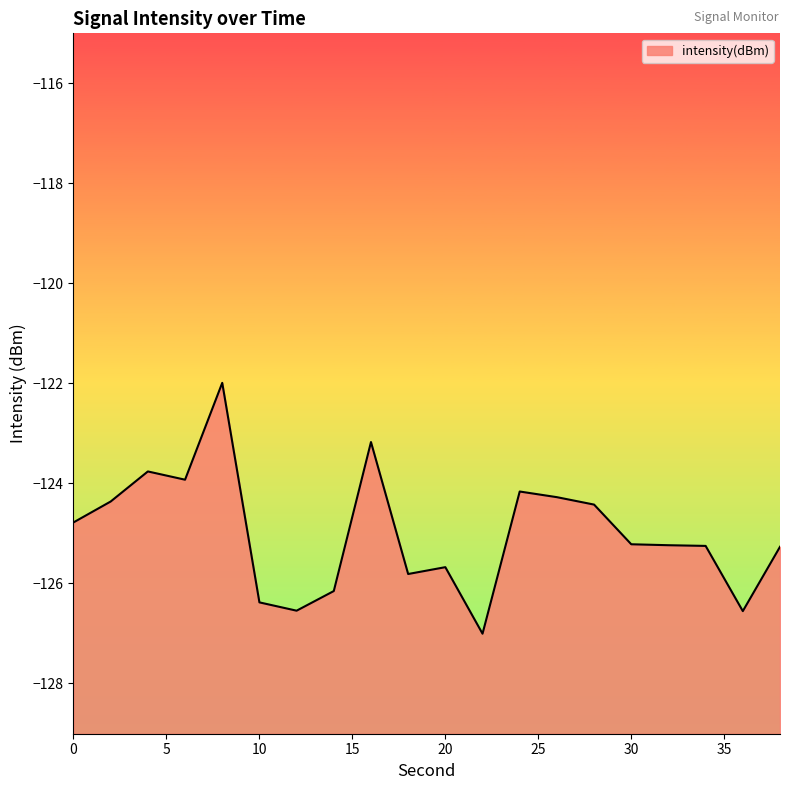

True or false: the data shows -124.8 at 0.

True